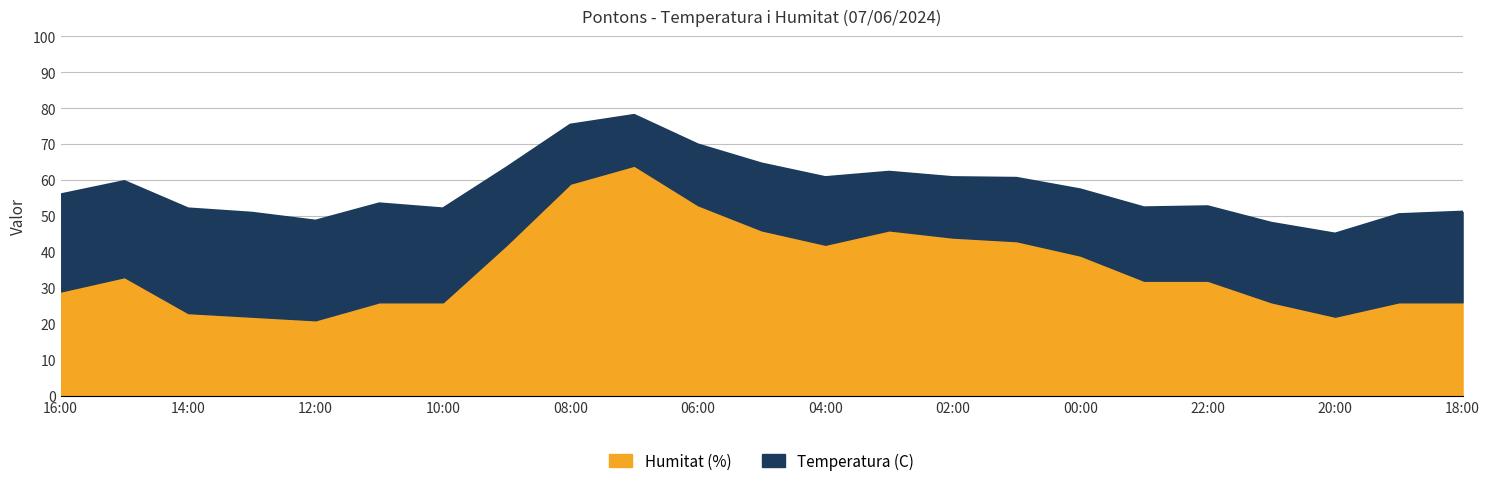

Reading right to left, what are all the values shown in this chart?

Temperatura (C): 18:00=25.1	19:00=24.4	20:00=23.0	21:00=22.0	22:00=20.6	23:00=20.3	00:00=18.3	01:00=17.5	02:00=16.7	03:00=16.2	04:00=18.7	05:00=18.5	06:00=16.8	07:00=14.0	08:00=16.3	09:00=21.4	10:00=26.0	11:00=27.4	12:00=27.6	13:00=28.8	14:00=29.0	15:00=26.6	16:00=26.9
Humitat (%): 18:00=26.0	19:00=26.0	20:00=22.0	21:00=26.0	22:00=32.0	23:00=32.0	00:00=39.0	01:00=43.0	02:00=44.0	03:00=46.0	04:00=42.0	05:00=46.0	06:00=53.0	07:00=64.0	08:00=59.0	09:00=42.0	10:00=26.0	11:00=26.0	12:00=21.0	13:00=22.0	14:00=23.0	15:00=33.0	16:00=29.0